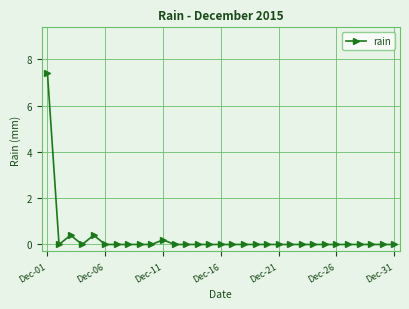

What is the difference between the maximum and second lowest values?

7.4